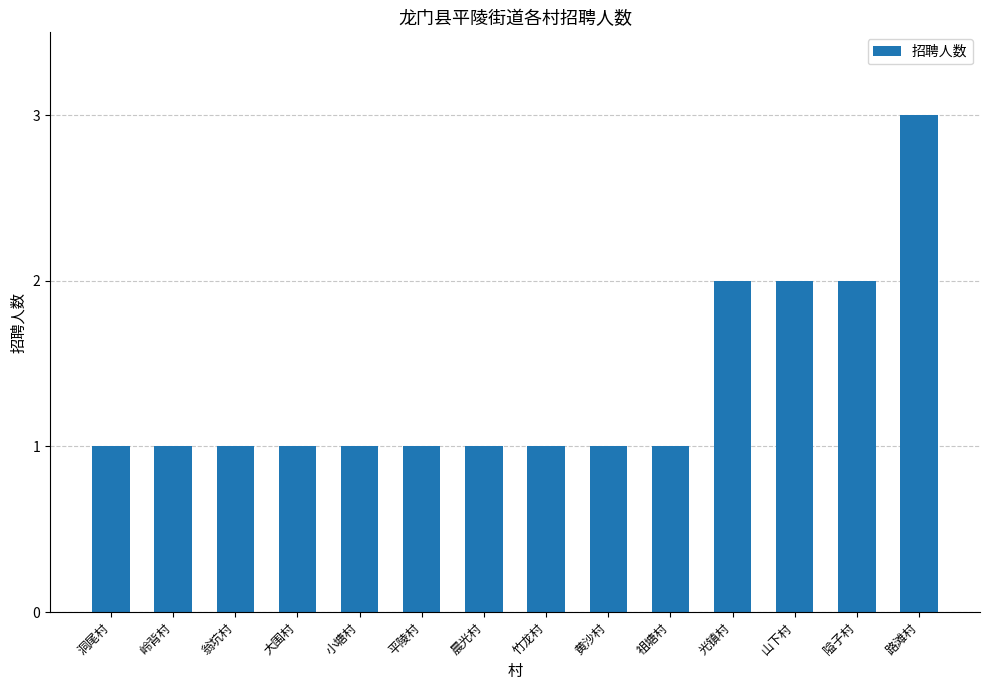

Which has a higher value, 山下村 or 平陵村?

山下村